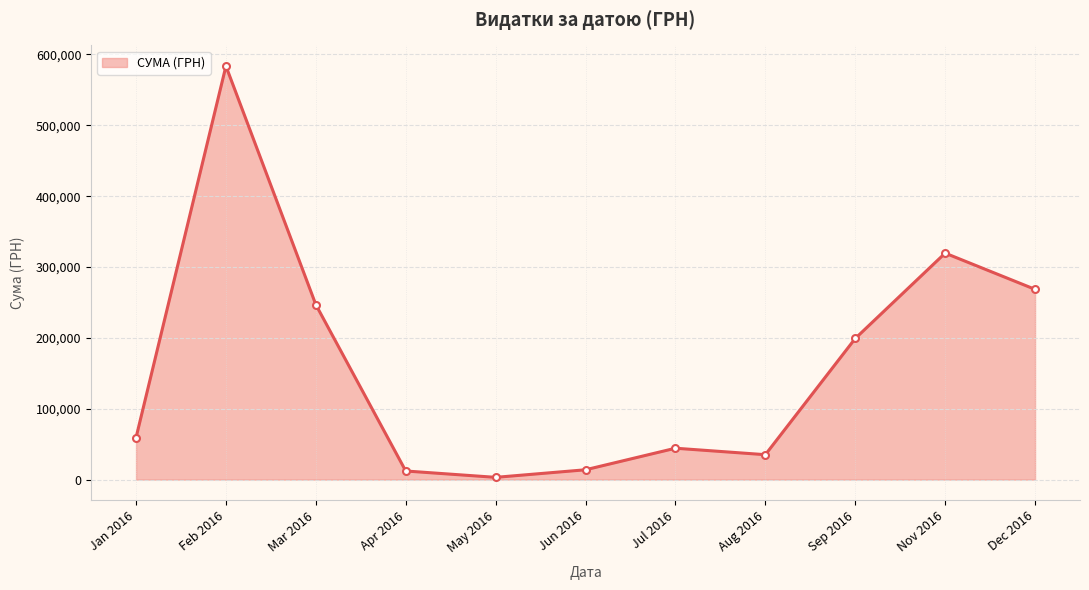

What is the difference between the values at Jun 2016 and Dec 2016?

254627.2